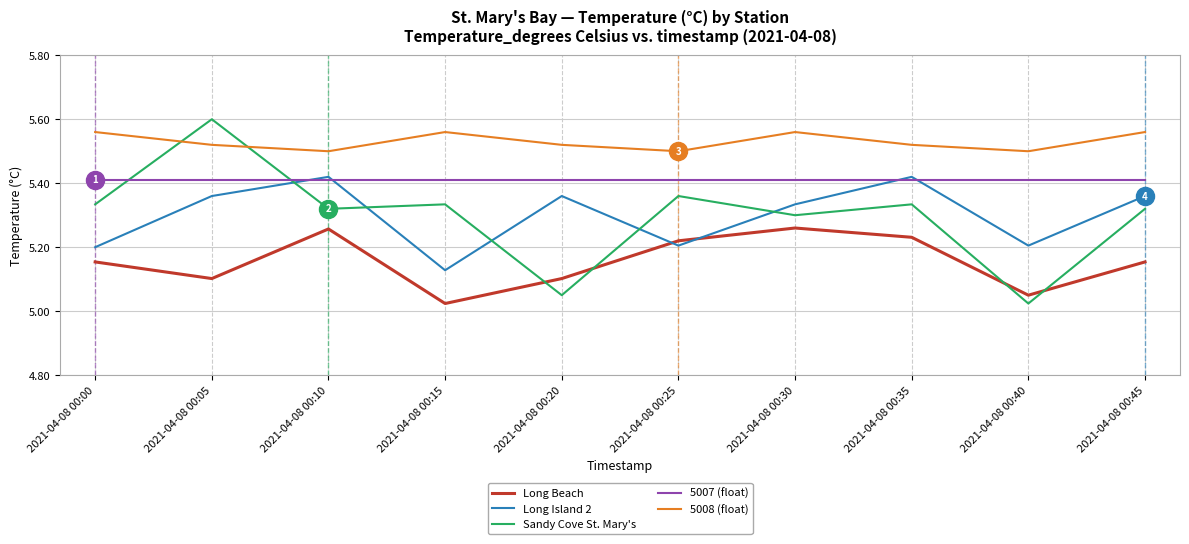

Which series has the largest total across all categories?

5008 (float)